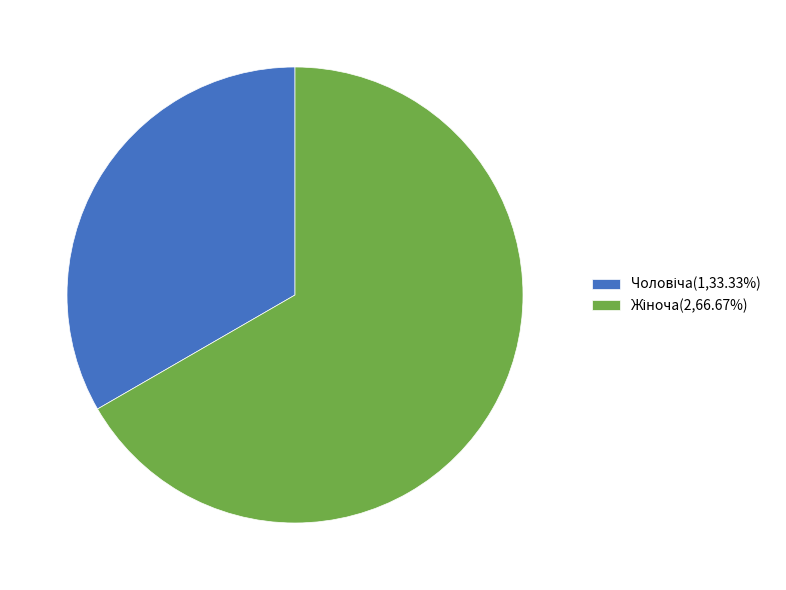

What percentage is the Чоловіча slice, to the nearest percent?

33%